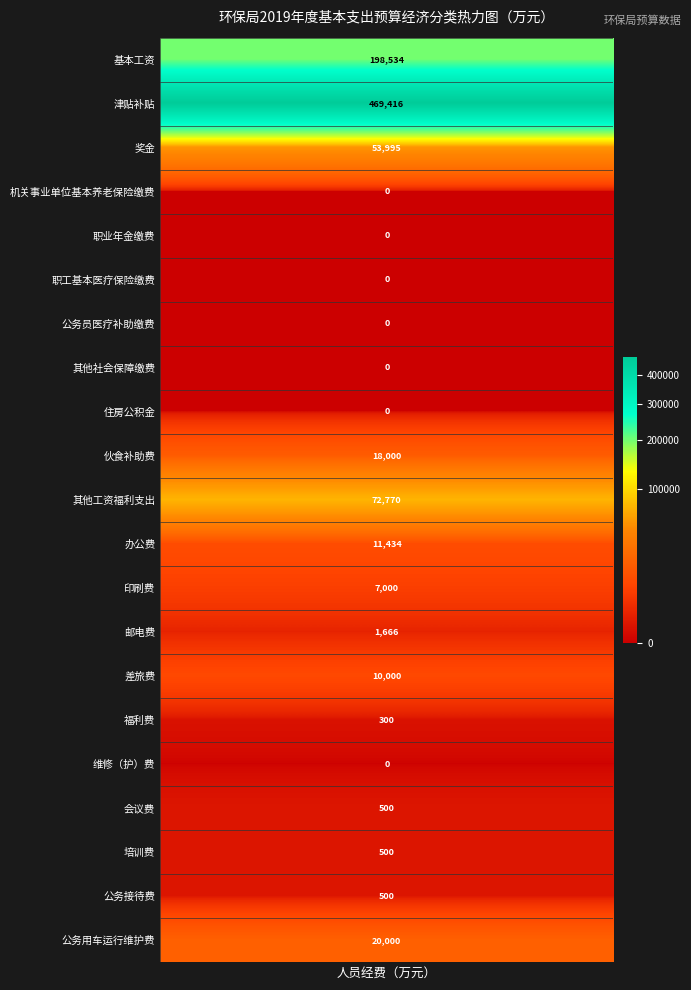

Approximately how many times larger is the value at 差旅费 compared to 伙食补助费?

0.6